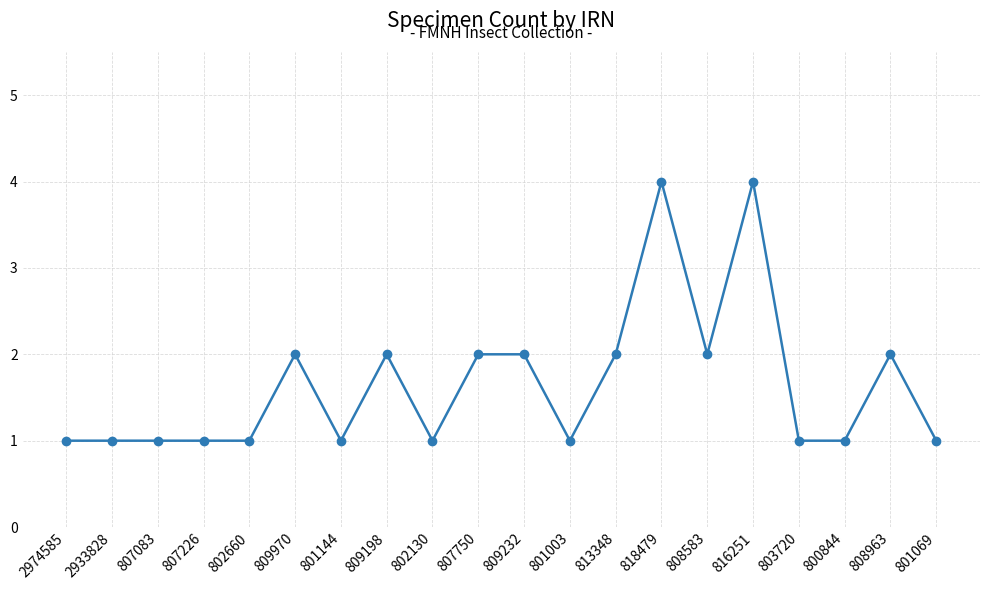

Reading left to right, what are all the values shown in this chart?

1	1	1	1	1	2	1	2	1	2	2	1	2	4	2	4	1	1	2	1